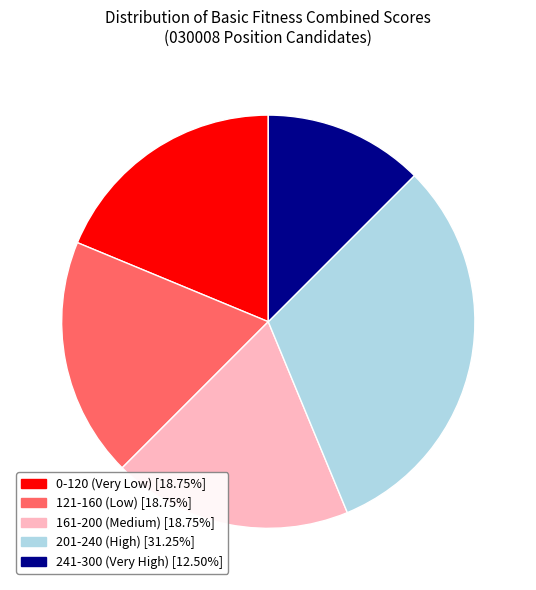

Does any single category account for the majority?

No